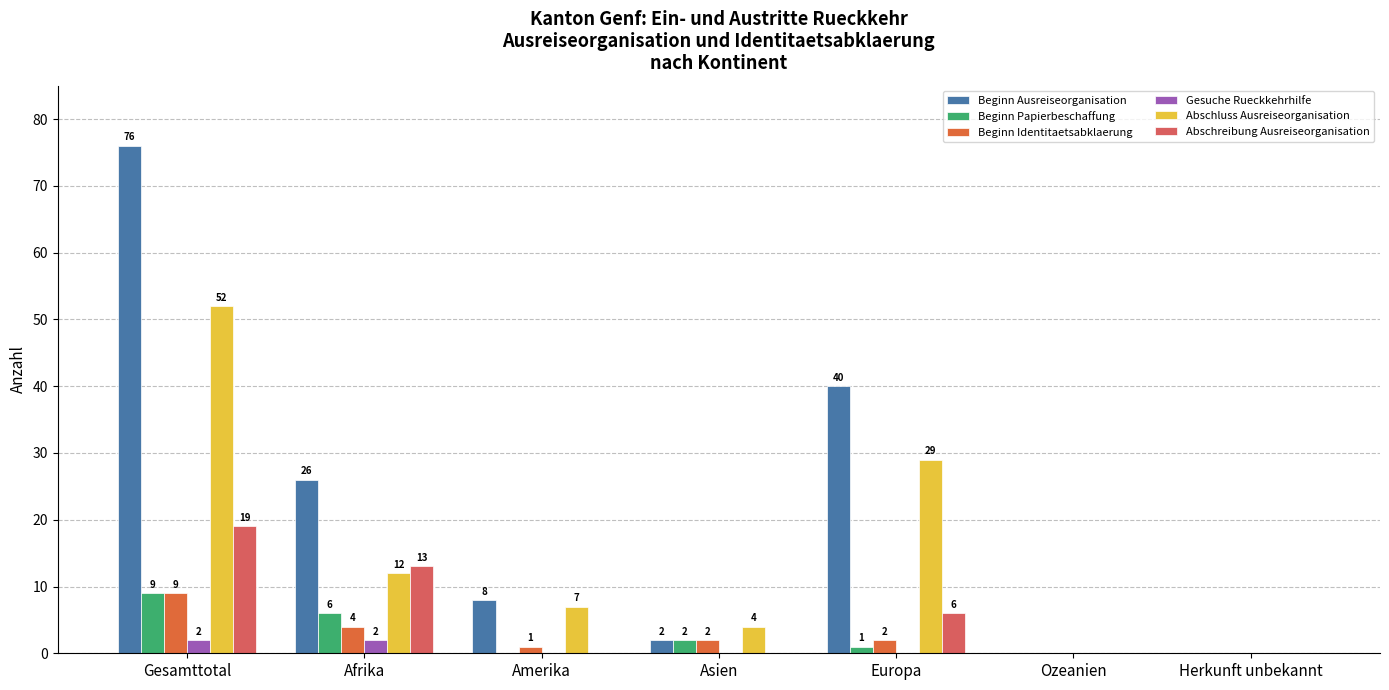

How many groups of bars are there?

7